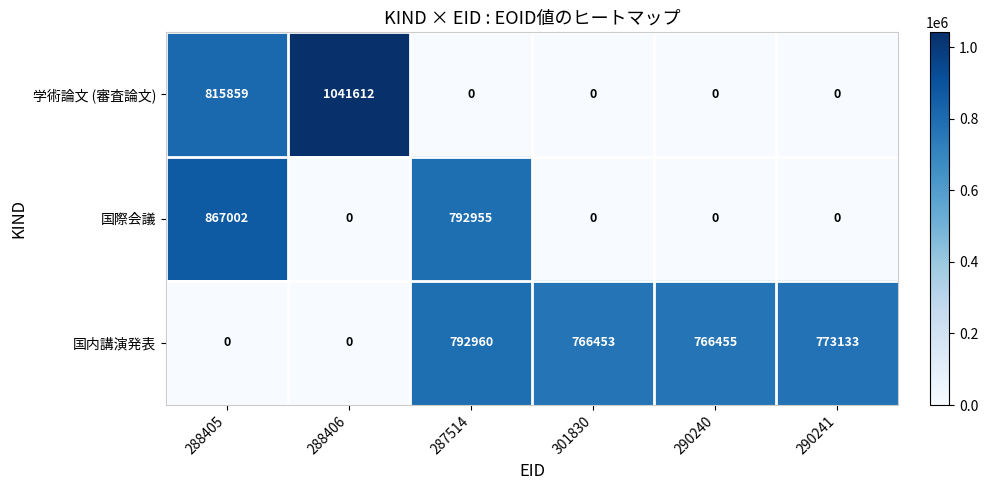

Where is 国内講演発表 nearest to the value 396480?

301830